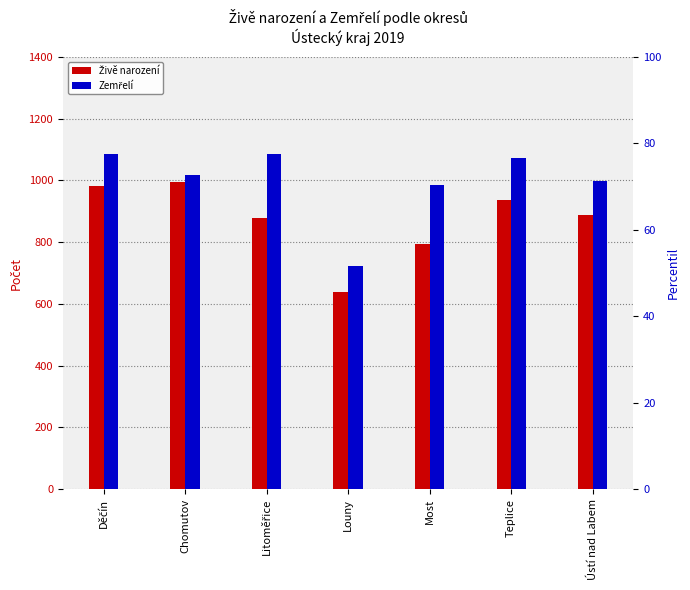

What is the difference between the highest and lowest values at Chomutov?

21